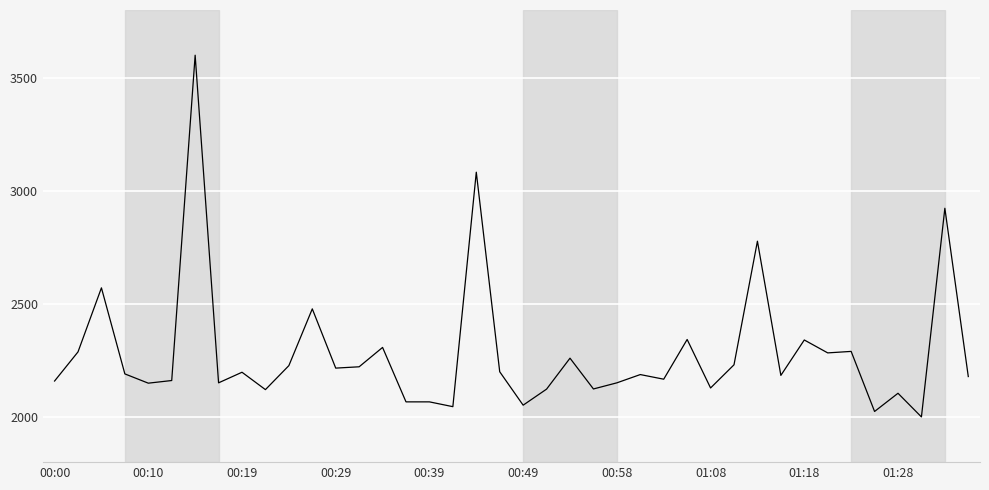

What is the minimum value shown in the chart?

2000.0